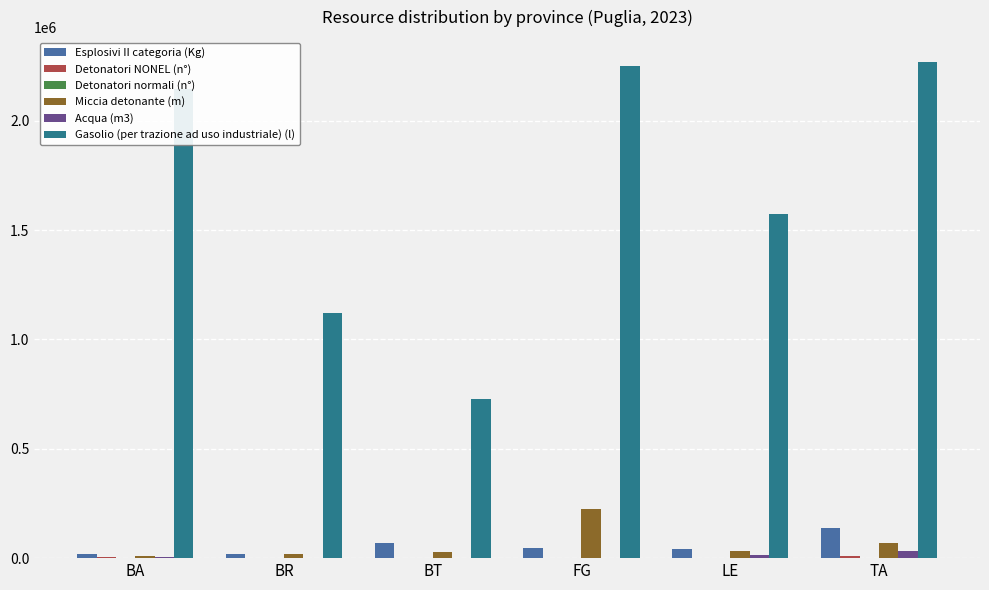

What value does the Esplosivi II categoria (Kg) series have at BT?

71150.0